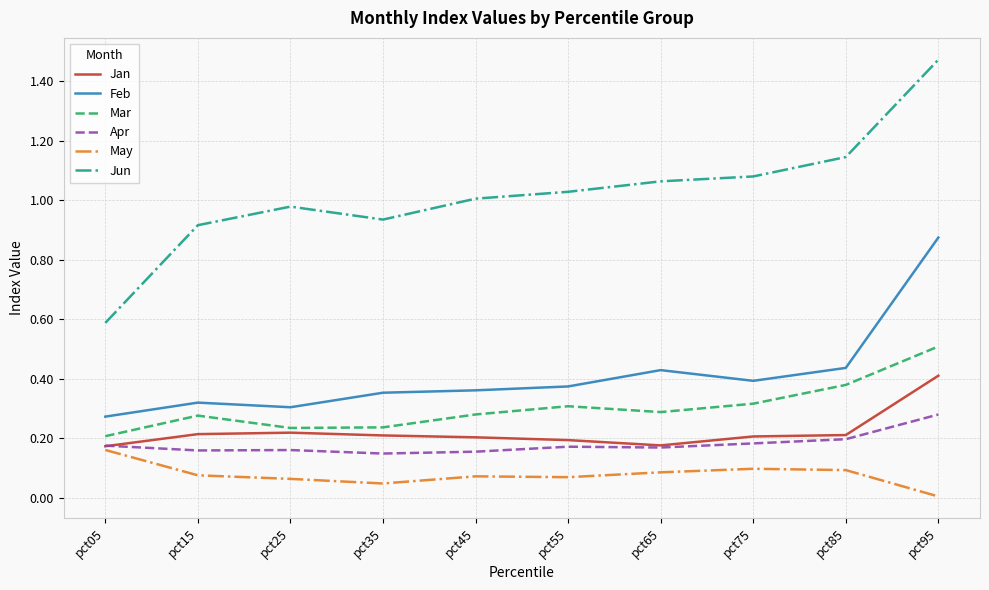

True or false: Feb has a value of 0.4 at pct35.

True